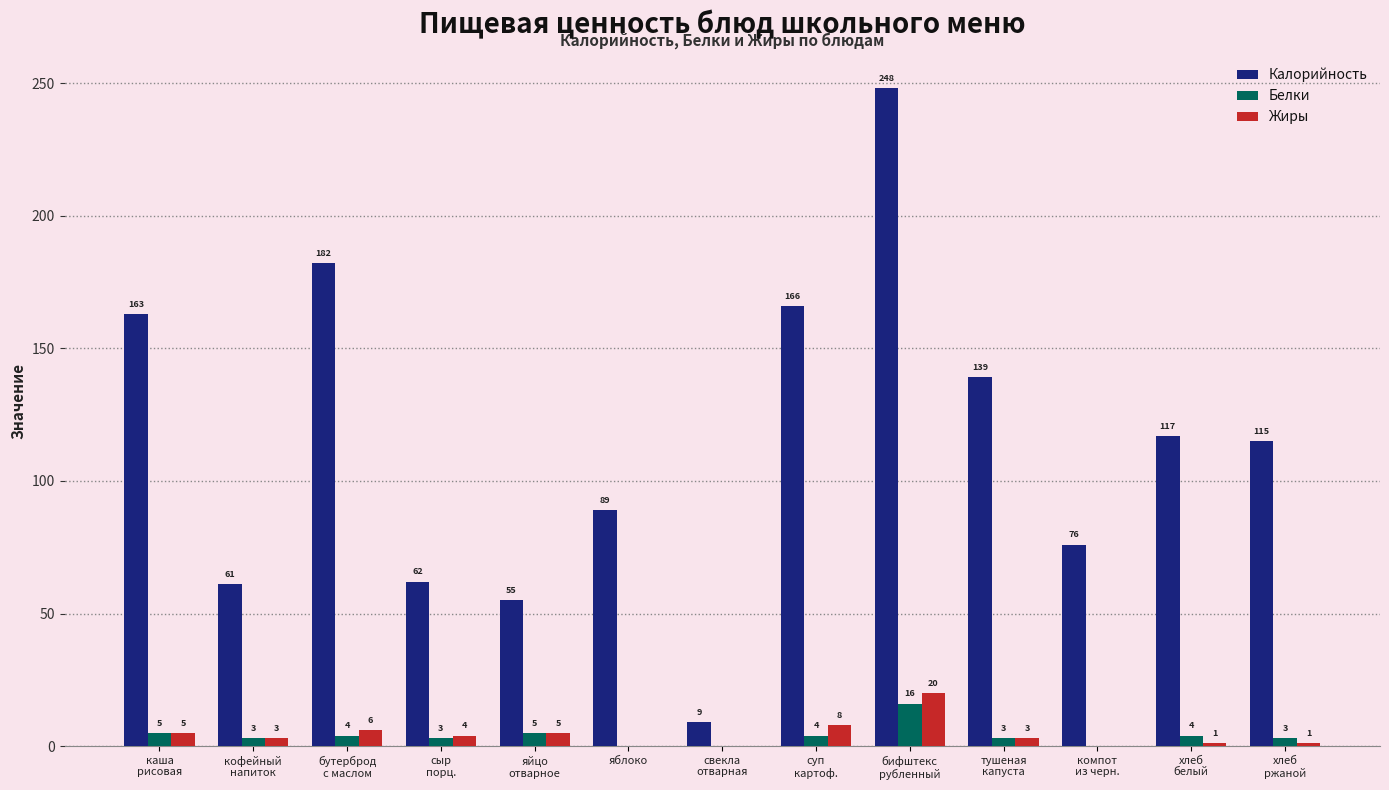

True or false: Калорийность has a value of 89 at яблоко.

True